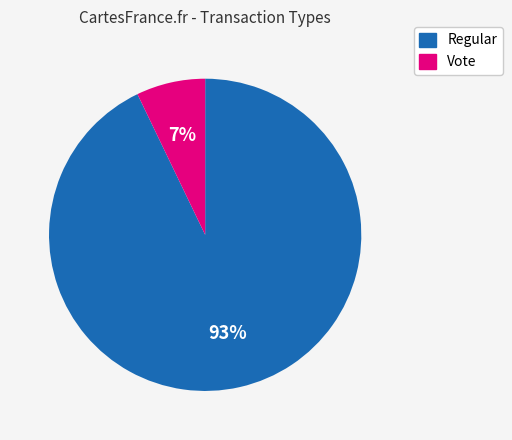

What is the majority slice?

Regular